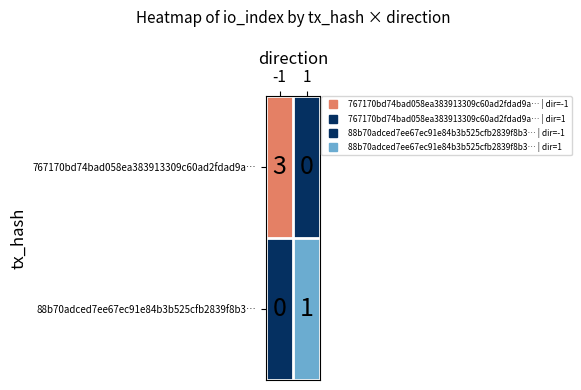

What value does the 767170bd74bad058ea383913309c60ad2fdad9a… series have at -1?

3